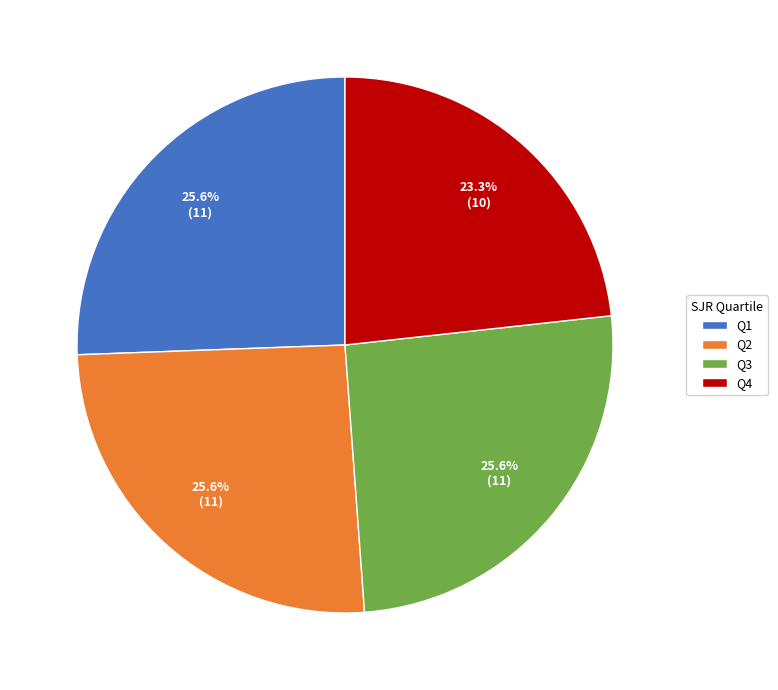

What percentage is NOT represented by Q4?

76.7%